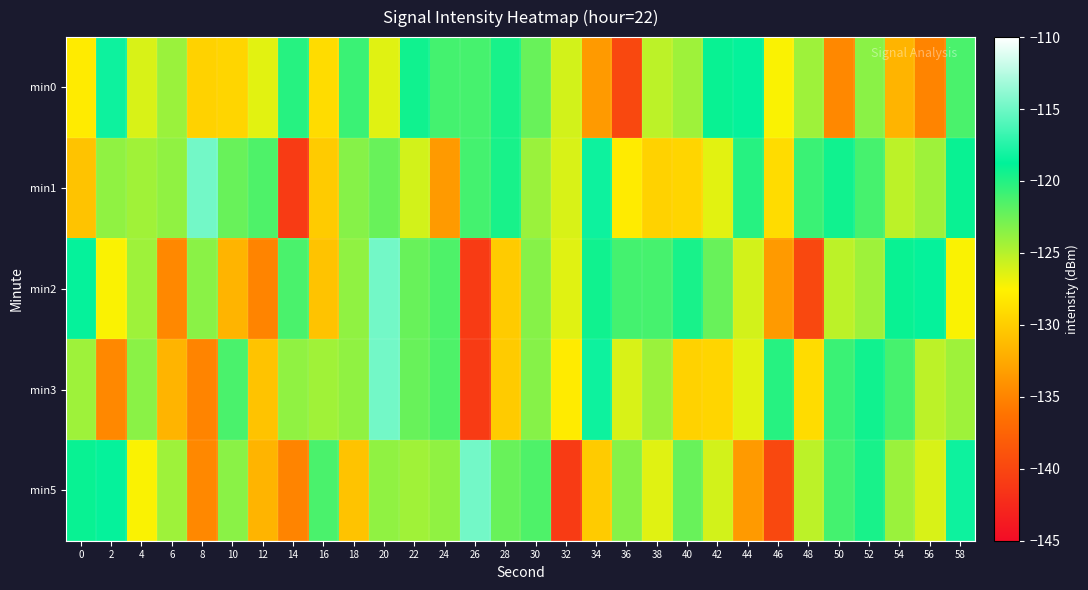

Which has a higher value, 4 or 22?

22